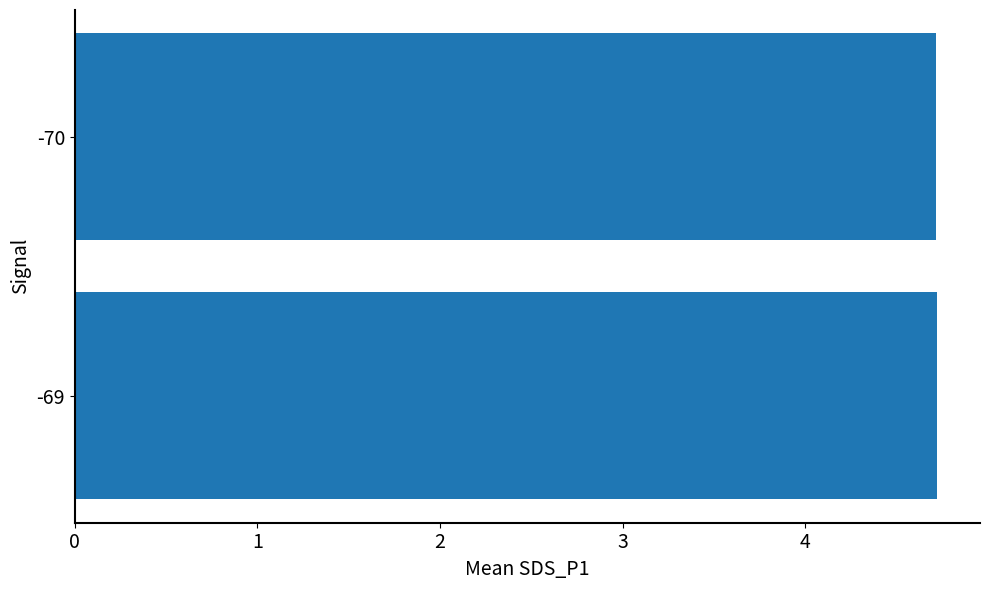

What is the average value?

4.7